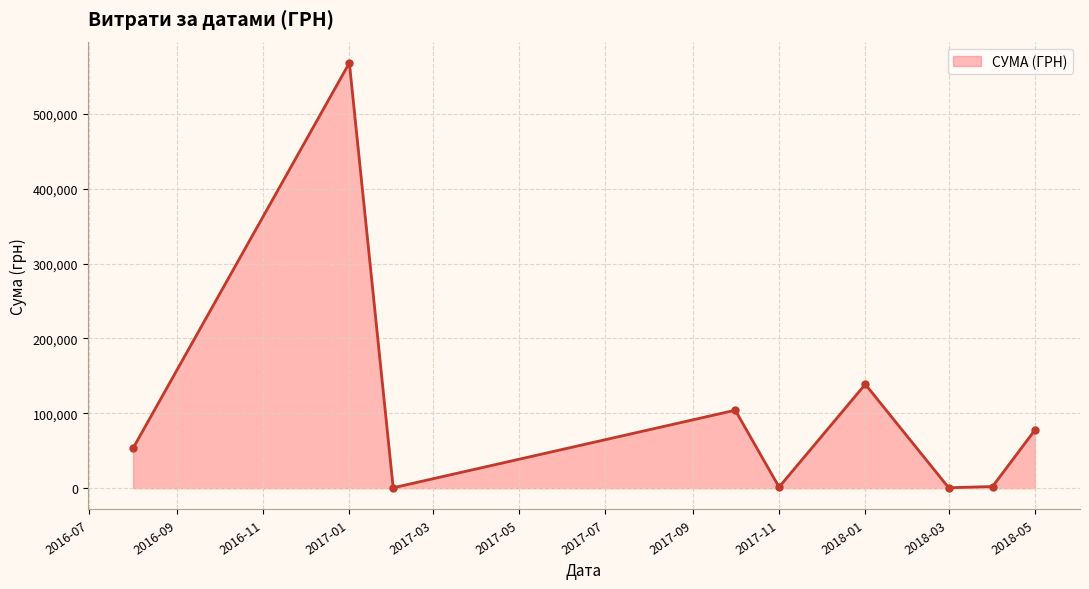

How many points are higher than both their immediate neighbors (excluding endpoints)?

3